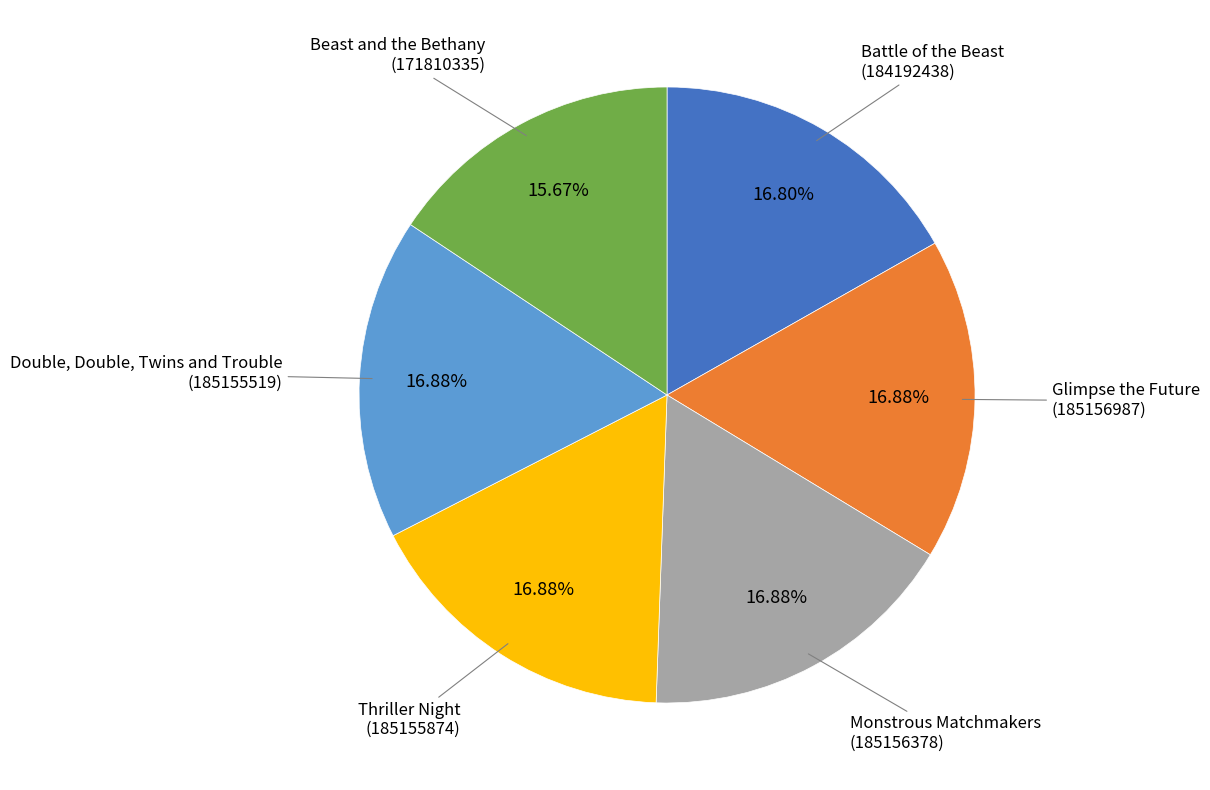

What portion of the pie excludes Beast and the Bethany?

84.3%